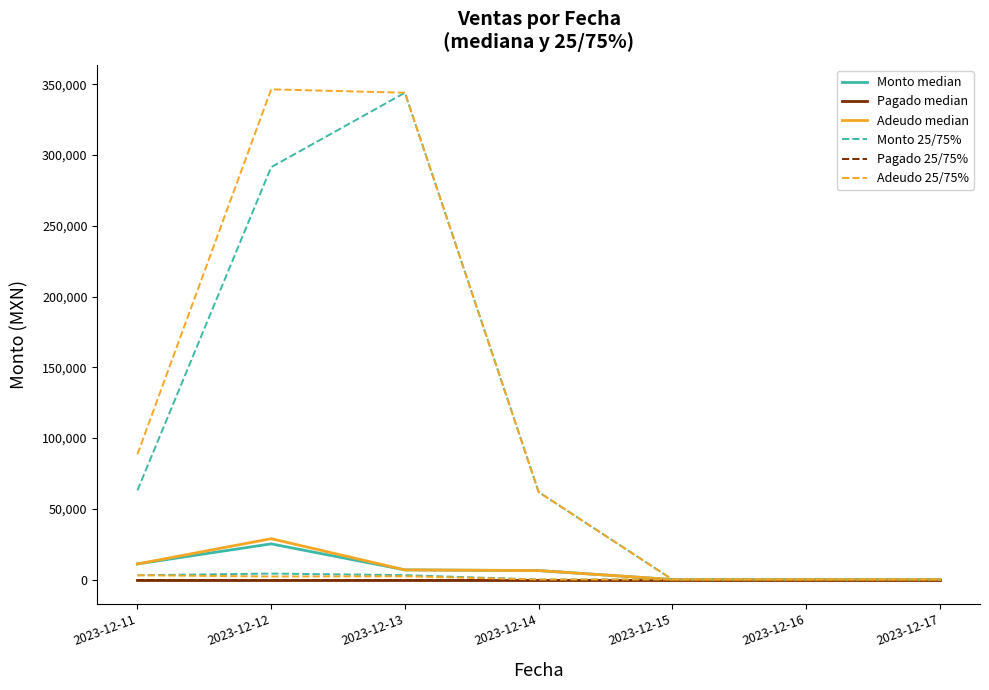

Which series changed the most between 2023-12-12 and 2023-12-15?

Adeudo median